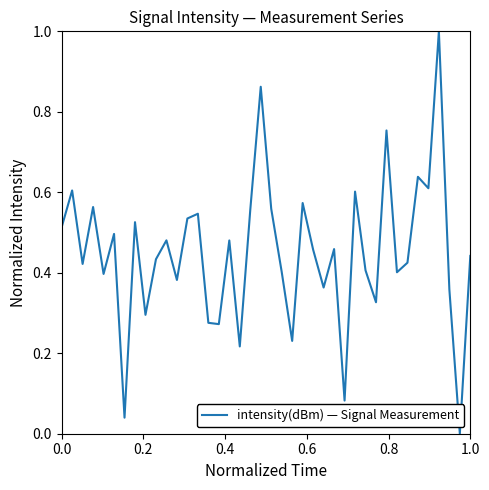

What is the difference between the maximum and minimum values?

1.0